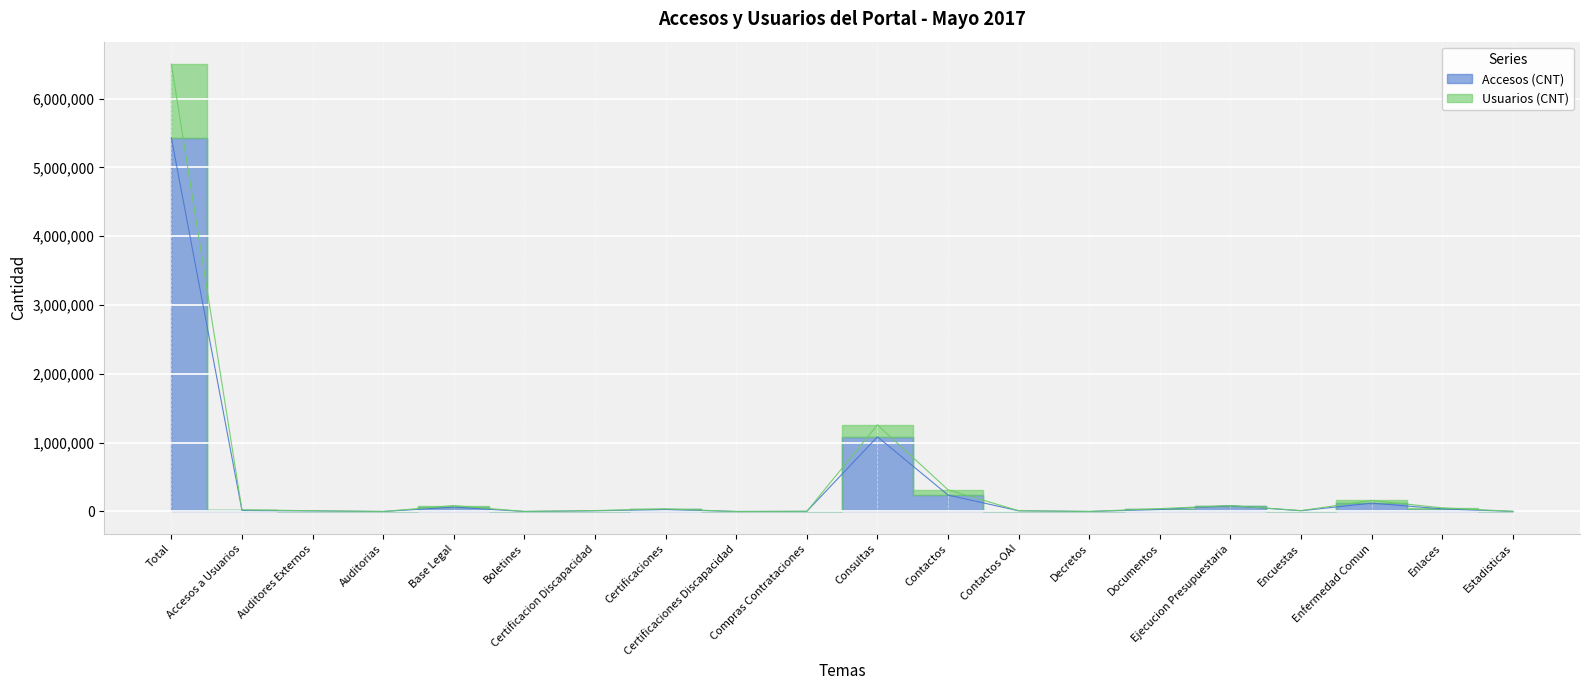

Where is Usuarios (CNT) nearest to the value 3251360?

Consultas